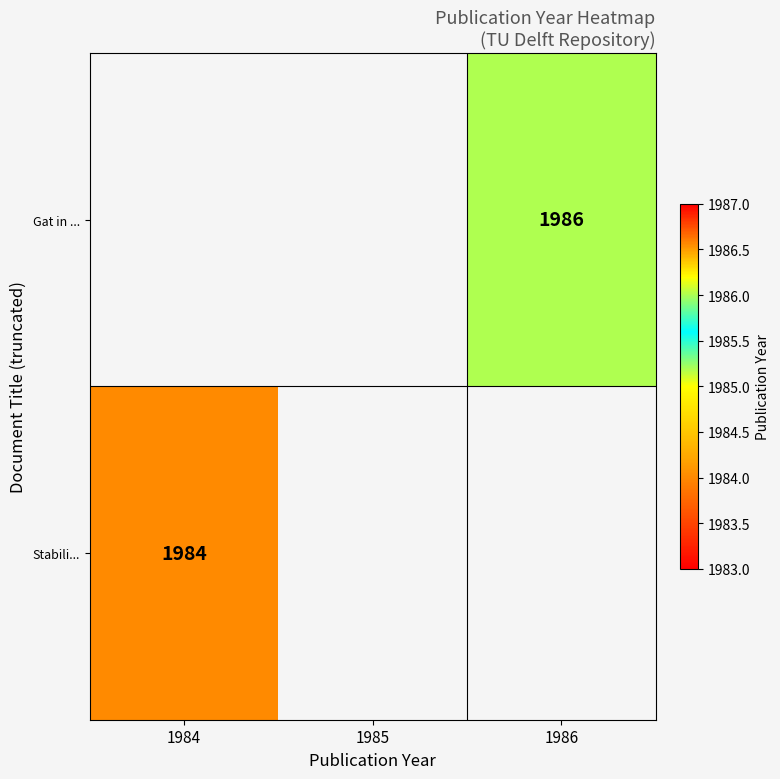

The value of Stabili... at 1984 is 685. True or false?

False